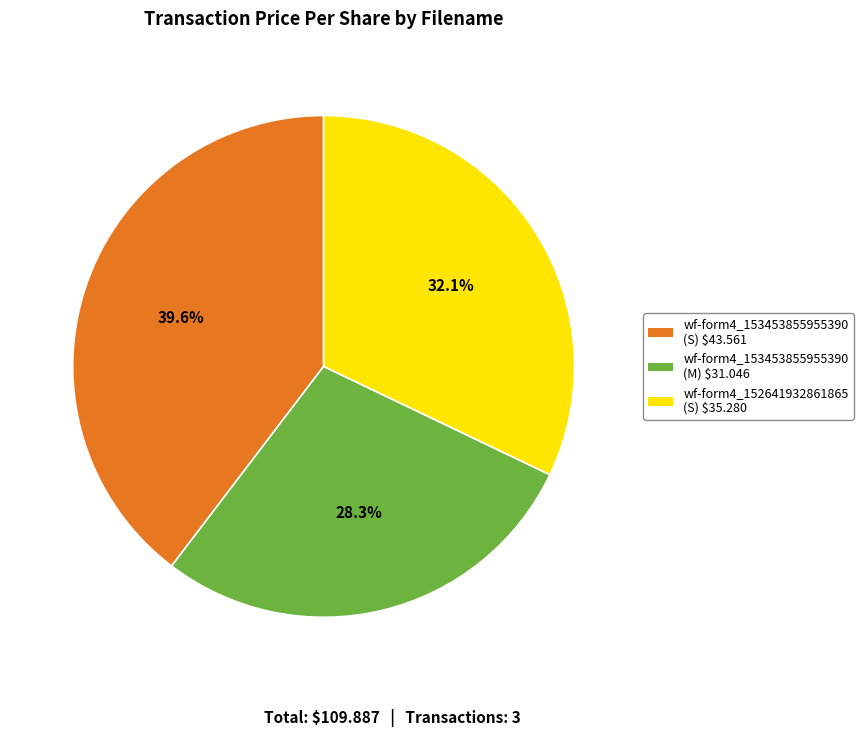

Is there a majority slice in this chart?

No